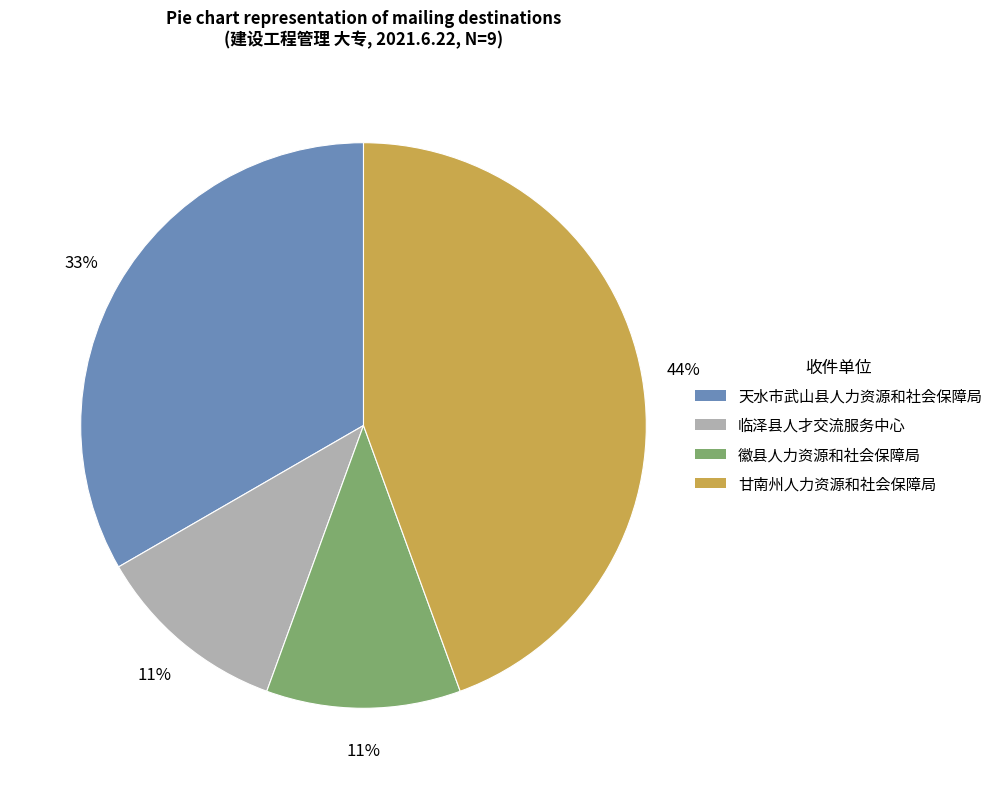

True or false: 徽县人力资源和社会保障局 accounts for 11% of the total.

True